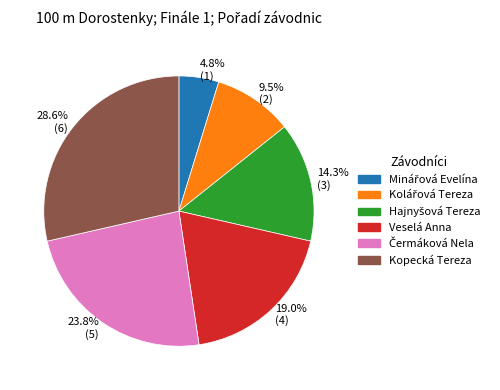

What is the smallest slice in the pie chart?

4.8% (1)